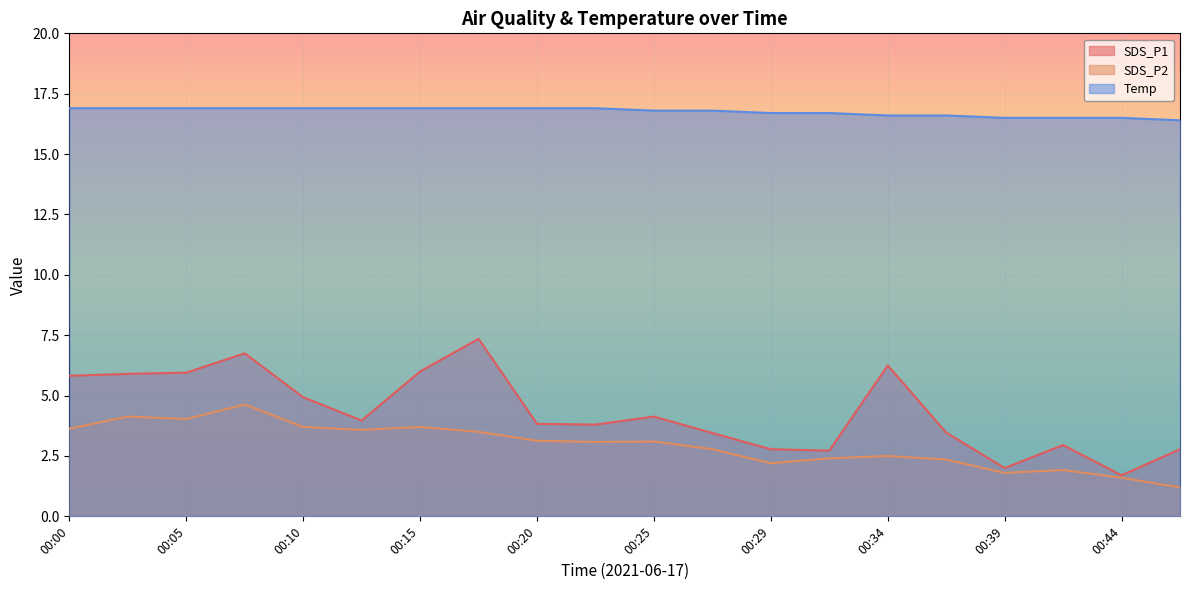

True or false: SDS_P1 and SDS_P2 cross at least once.

False